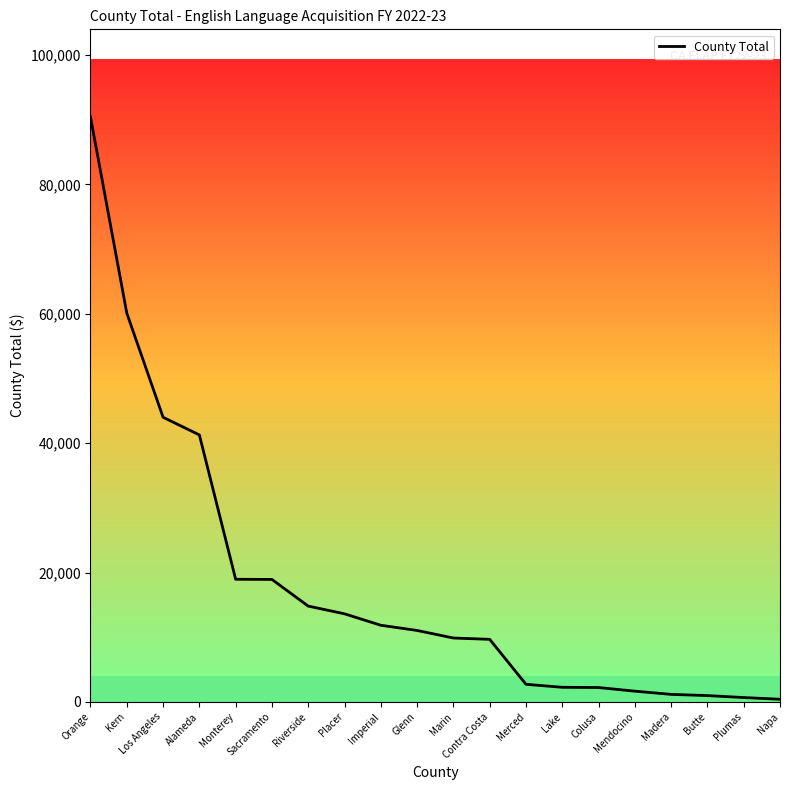

At which label is the value closest to 45415?

Los Angeles